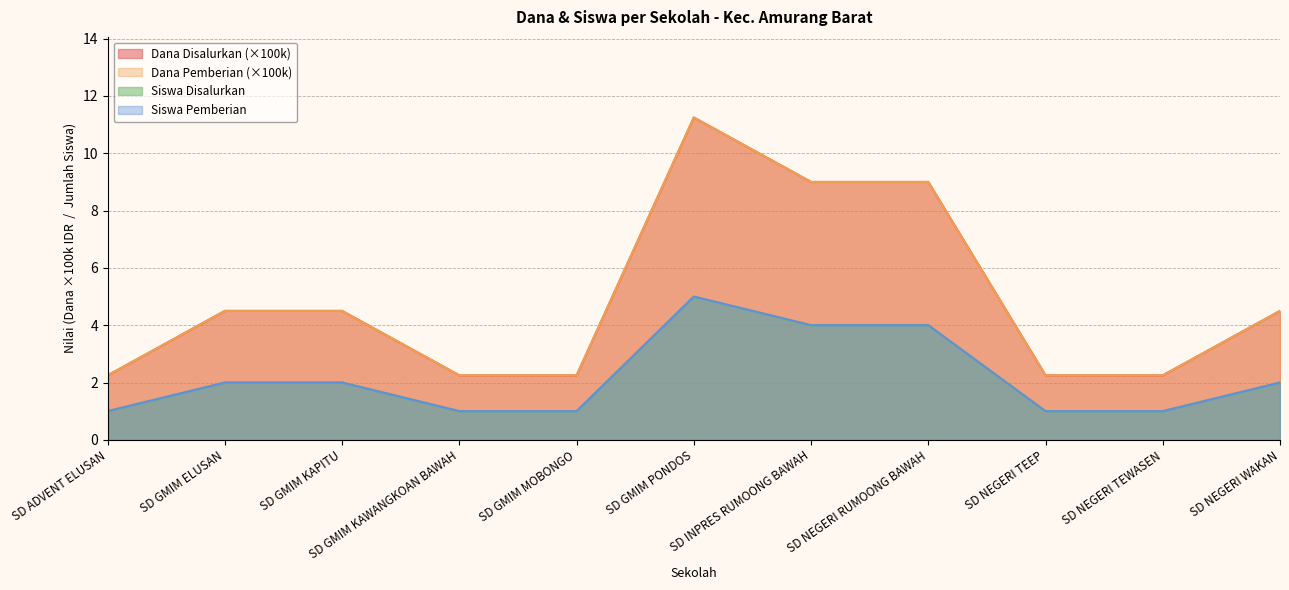

Reading left to right, transcribe all the data shown in this chart.

Dana Disalurkan: SD ADVENT ELUSAN=2.2	SD GMIM ELUSAN=4.5	SD GMIM KAPITU=4.5	SD GMIM KAWANGKOAN BAWAH=2.2	SD GMIM MOBONGO=2.2	SD GMIM PONDOS=11.2	SD INPRES RUMOONG BAWAH=9.0	SD NEGERI RUMOONG BAWAH=9.0	SD NEGERI TEEP=2.2	SD NEGERI TEWASEN=2.2	SD NEGERI WAKAN=4.5
Dana Pemberian: SD ADVENT ELUSAN=2.2	SD GMIM ELUSAN=4.5	SD GMIM KAPITU=4.5	SD GMIM KAWANGKOAN BAWAH=2.2	SD GMIM MOBONGO=2.2	SD GMIM PONDOS=11.2	SD INPRES RUMOONG BAWAH=9.0	SD NEGERI RUMOONG BAWAH=9.0	SD NEGERI TEEP=2.2	SD NEGERI TEWASEN=2.2	SD NEGERI WAKAN=4.5
Siswa Disalurkan: SD ADVENT ELUSAN=1.0	SD GMIM ELUSAN=2.0	SD GMIM KAPITU=2.0	SD GMIM KAWANGKOAN BAWAH=1.0	SD GMIM MOBONGO=1.0	SD GMIM PONDOS=5.0	SD INPRES RUMOONG BAWAH=4.0	SD NEGERI RUMOONG BAWAH=4.0	SD NEGERI TEEP=1.0	SD NEGERI TEWASEN=1.0	SD NEGERI WAKAN=2.0
Siswa Pemberian: SD ADVENT ELUSAN=1.0	SD GMIM ELUSAN=2.0	SD GMIM KAPITU=2.0	SD GMIM KAWANGKOAN BAWAH=1.0	SD GMIM MOBONGO=1.0	SD GMIM PONDOS=5.0	SD INPRES RUMOONG BAWAH=4.0	SD NEGERI RUMOONG BAWAH=4.0	SD NEGERI TEEP=1.0	SD NEGERI TEWASEN=1.0	SD NEGERI WAKAN=2.0